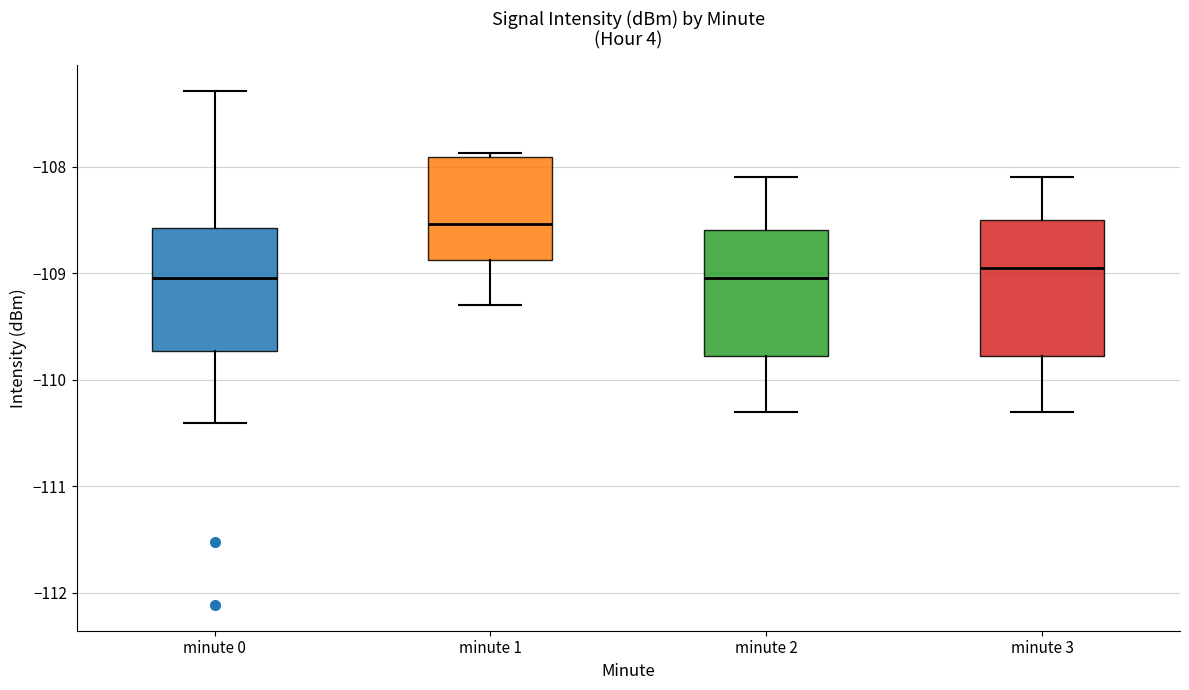

Reading left to right, transcribe this box plot: for each box, give where its median line is, the range the box spans, and where its two whiskers end, as read against the y-axis. The values are not printed on the chart, so give them approximately, as read against the axis.

minute 0: median -109.0, box -109.7 to -108.6, whiskers -110.4 to -107.3
minute 1: median -108.5, box -108.9 to -107.9, whiskers -109.3 to -107.9 (just above the box's upper edge)
minute 2: median -109.0, box -109.8 to -108.6, whiskers -110.3 to -108.1
minute 3: median -108.9, box -109.8 to -108.5, whiskers -110.3 to -108.1